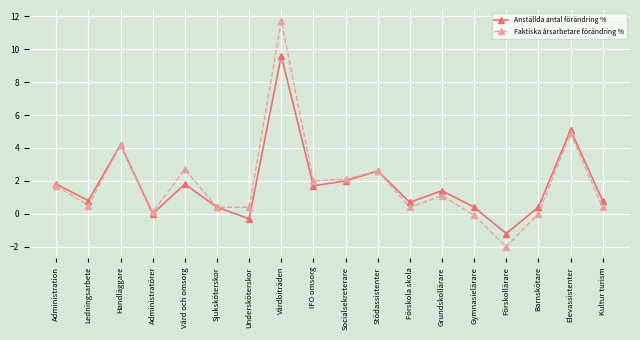

What are all the series names shown in the legend?

Anställda antal förändring %, Faktiska årsarbetare förändring %